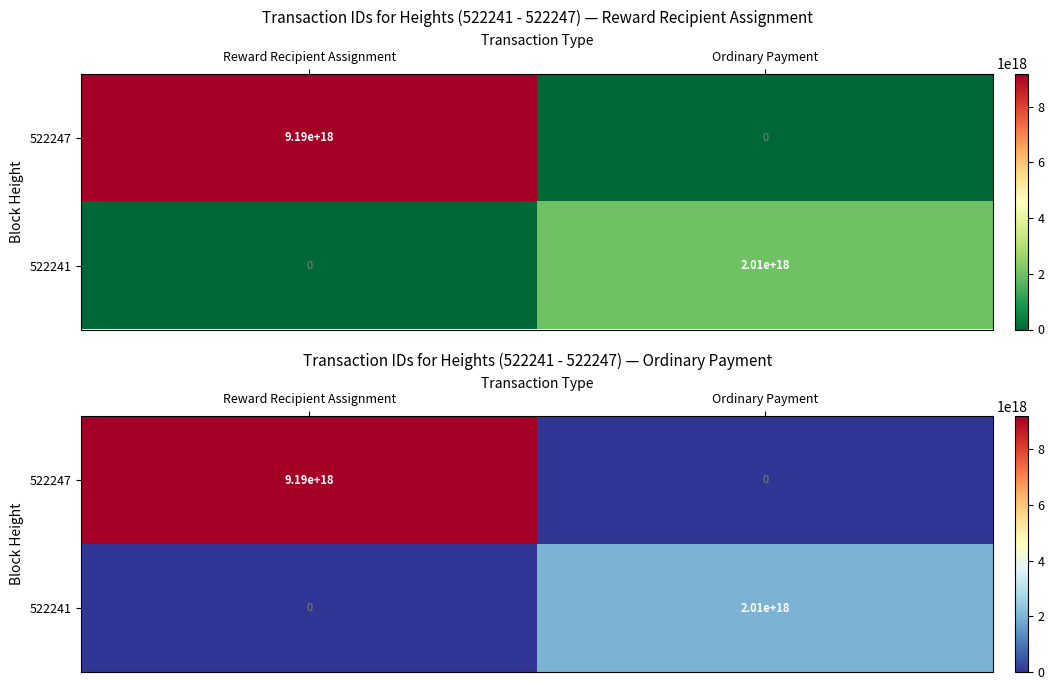

What is the difference between the 522247 values at Ordinary Payment and Reward Recipient Assignment?

9186330126860493824